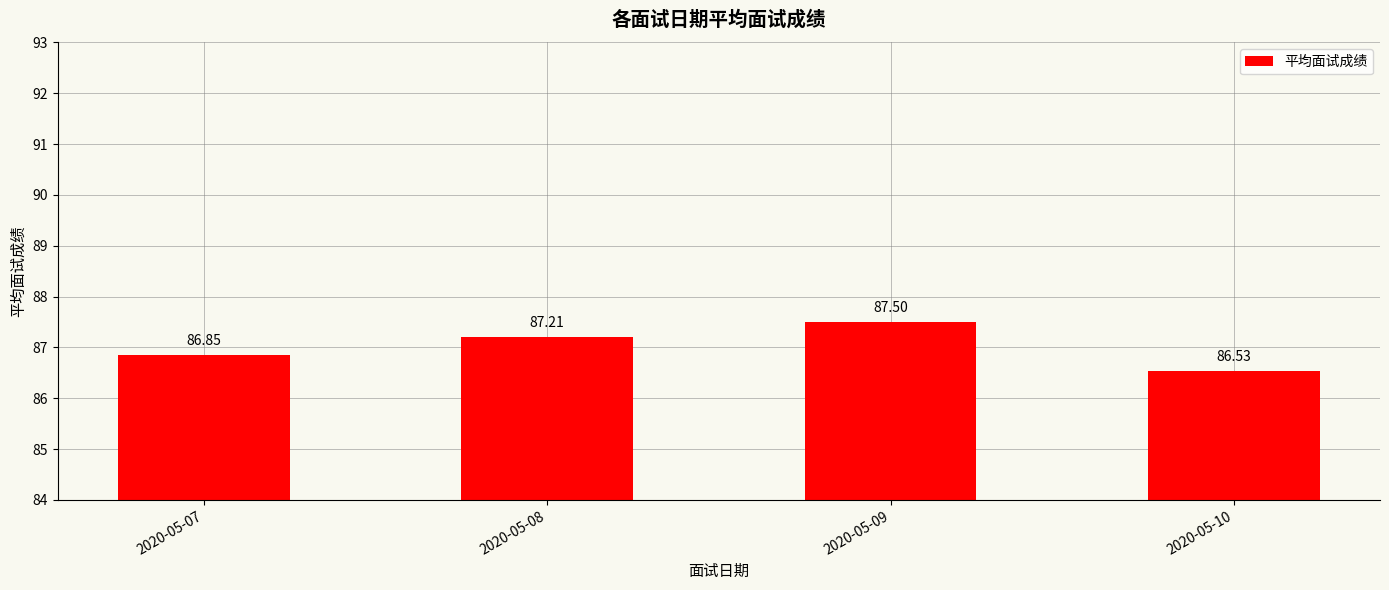

How many data points are less than 87?

2